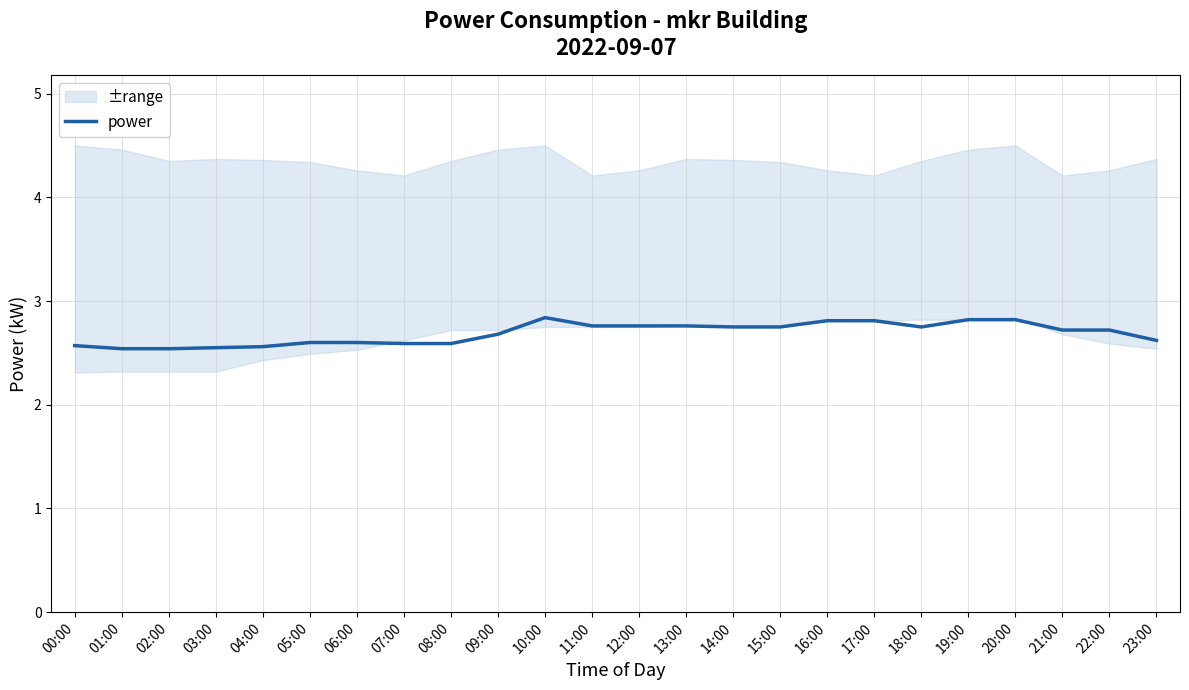

What is the label of the 3rd point from the left?

02:00